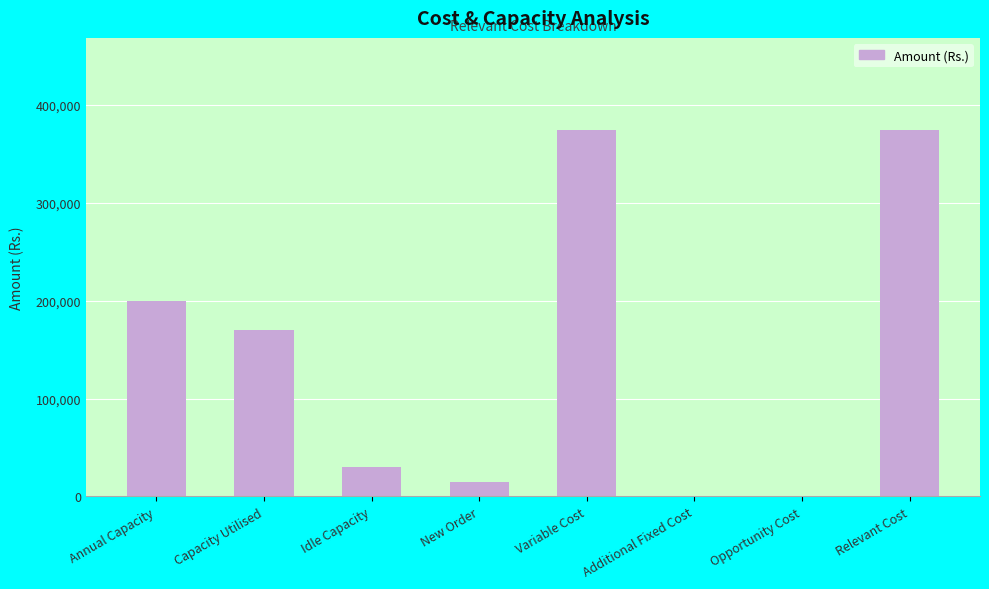

What is the change in value from Additional Fixed Cost to Relevant Cost?

+375000